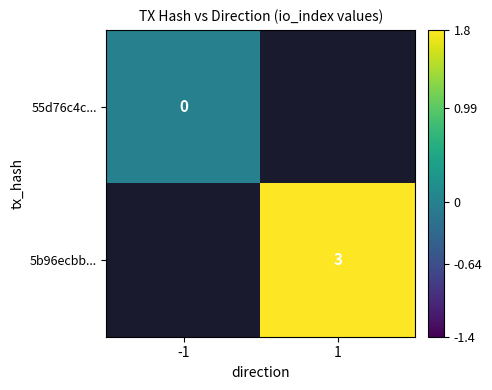

True or false: 5b96ecbb... has a value of 5 at 1.

False